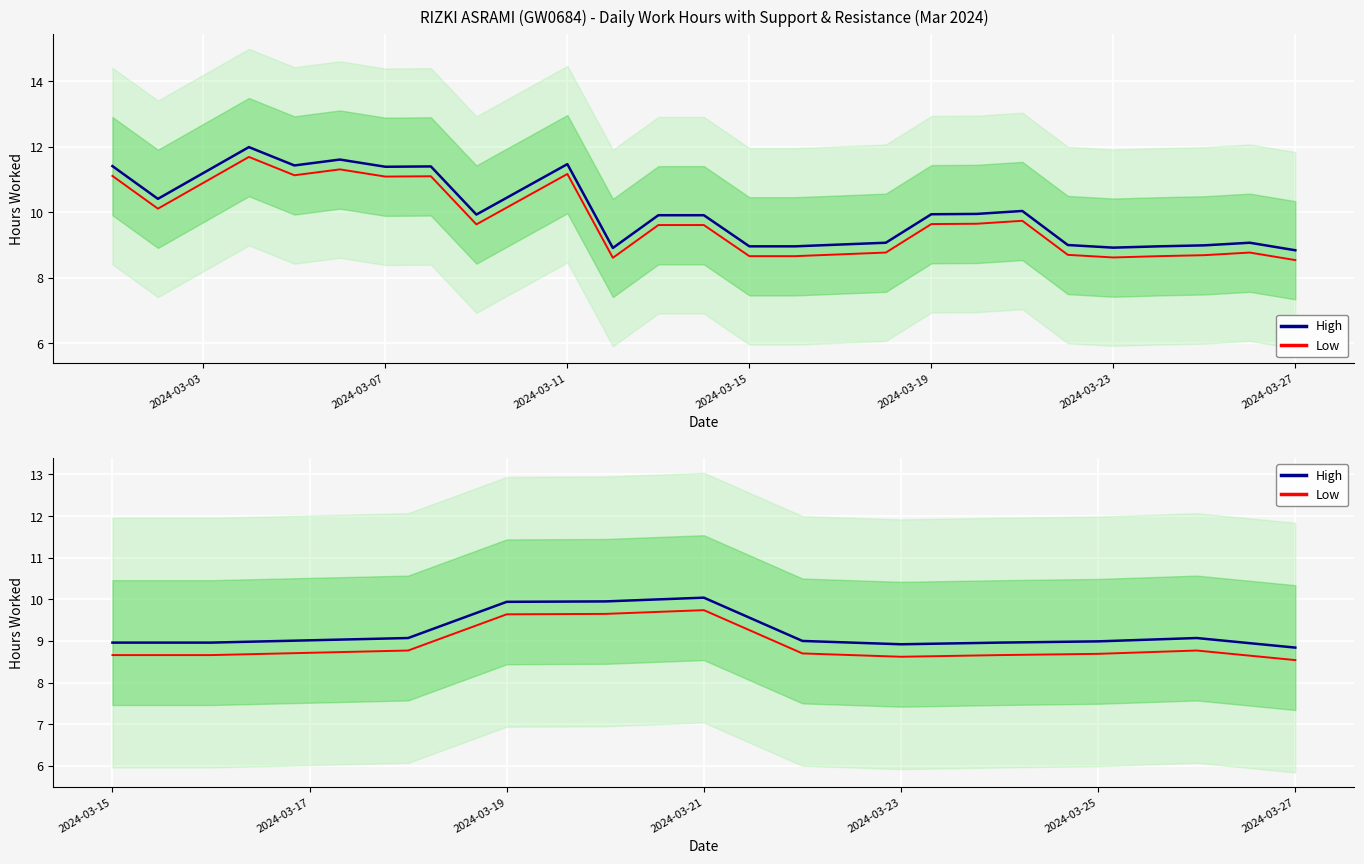

How many categories are shown in the chart?

12